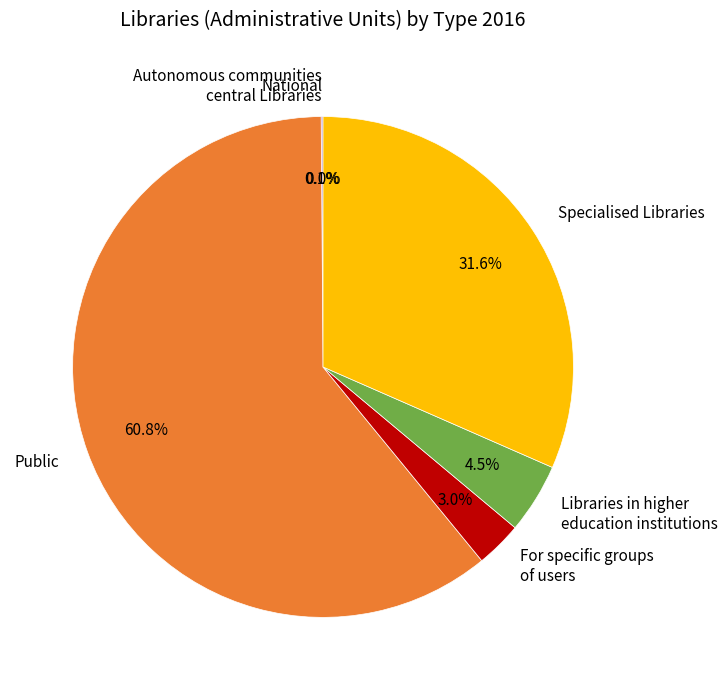

Is the sum of Libraries in higher education institutions and Specialised Libraries greater than half?

No